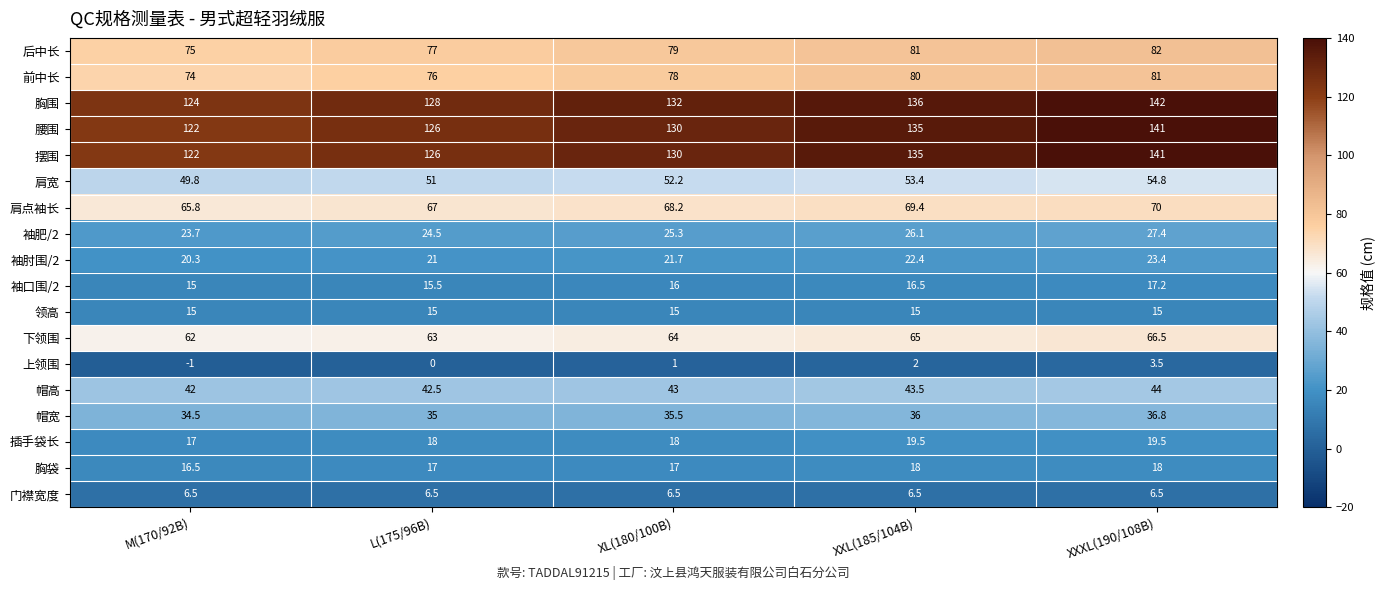

True or false: 胸袋 has a value of 7.0 at XL(180/100B).

False